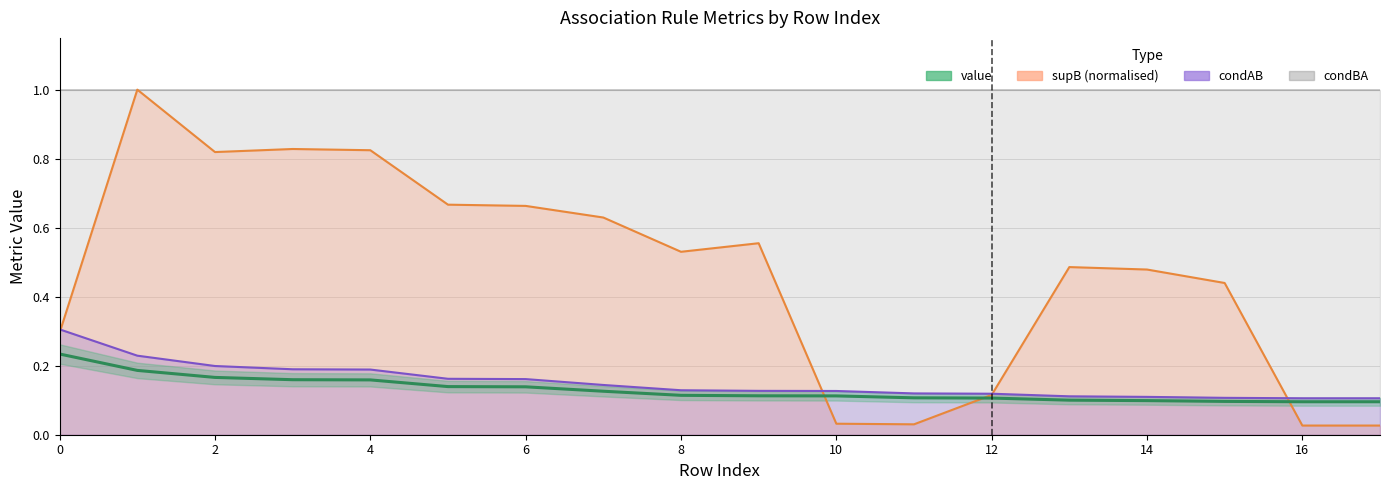

True or false: condAB and value cross at least once.

False